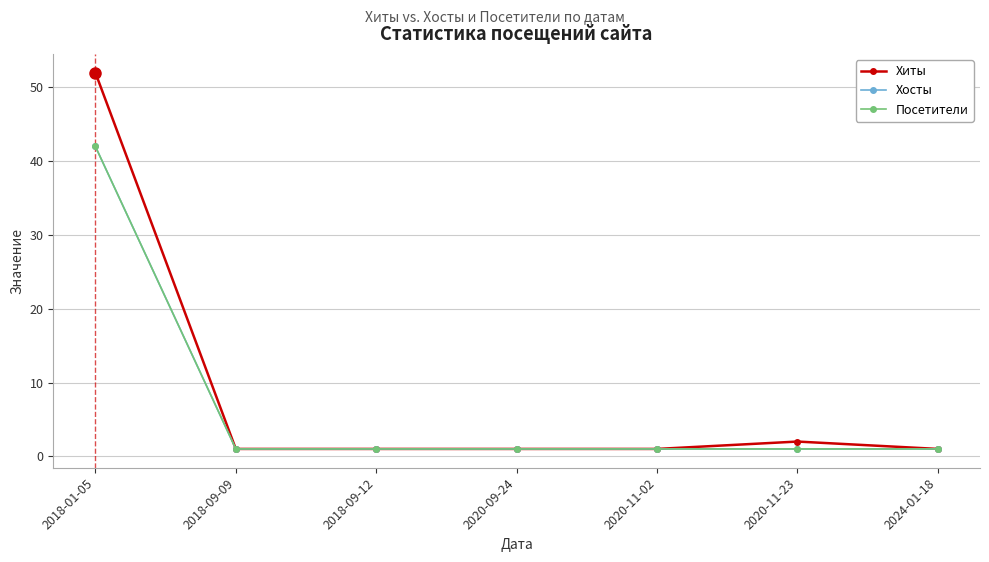

True or false: Хосты and Посетители cross at least once.

False